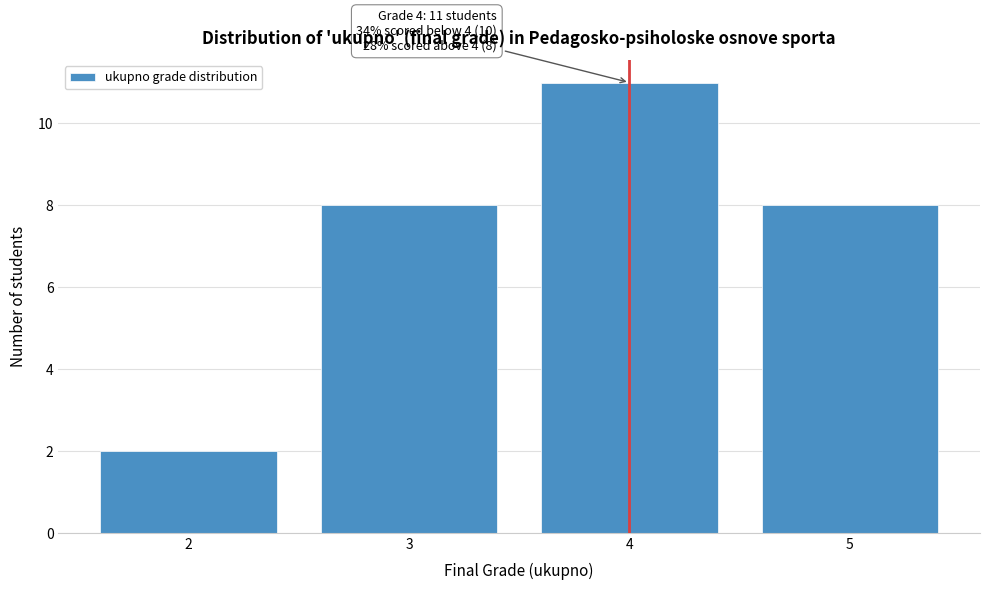

Reading left to right, transcribe all the data shown in this chart.

2	8	11	8